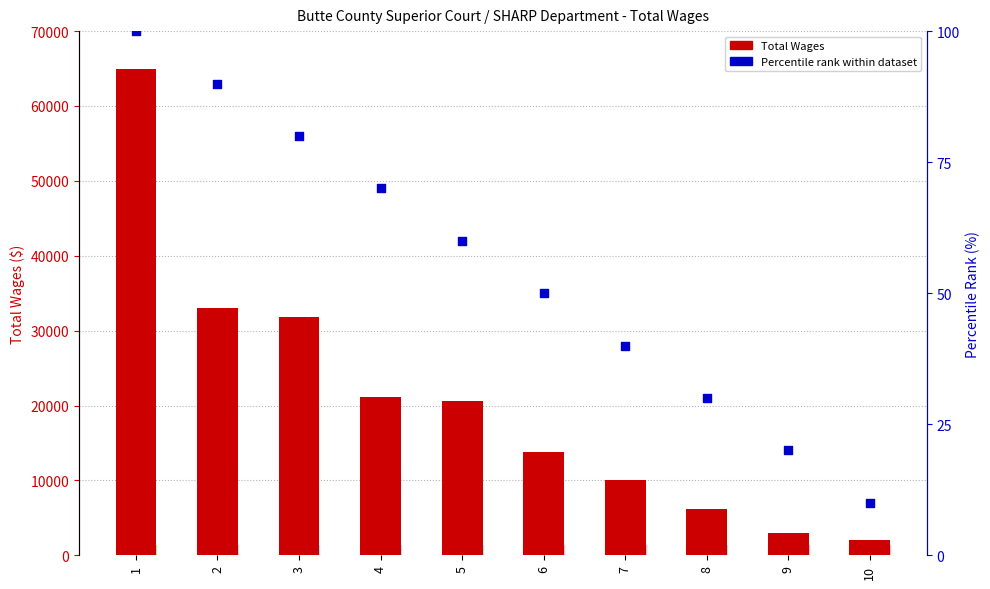

Is the value of Total Wages at 9 greater than the value of Percentile rank within dataset at 7?

Yes